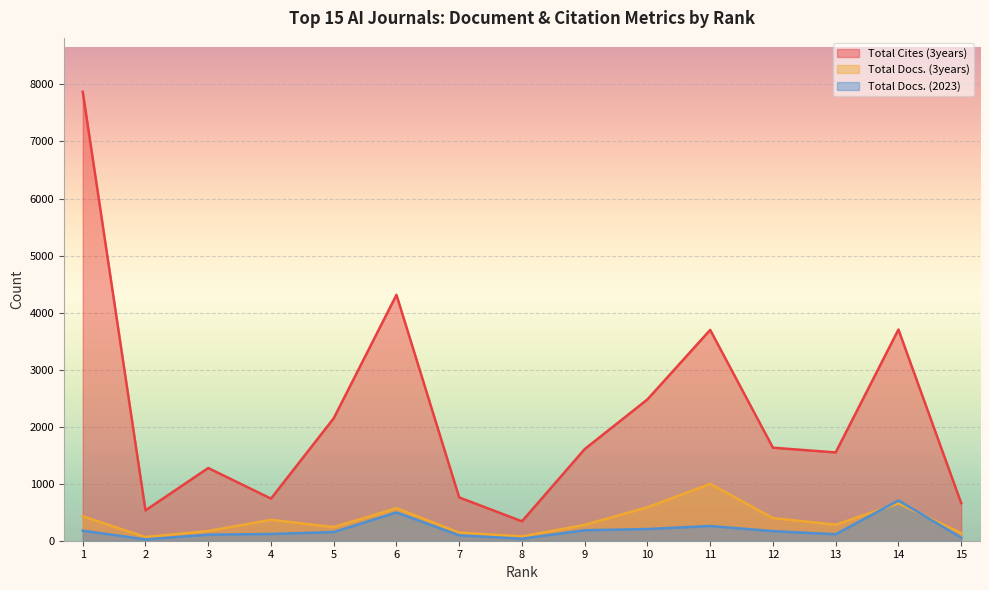

At which label is Total Docs. (2023) closest to 364?

11